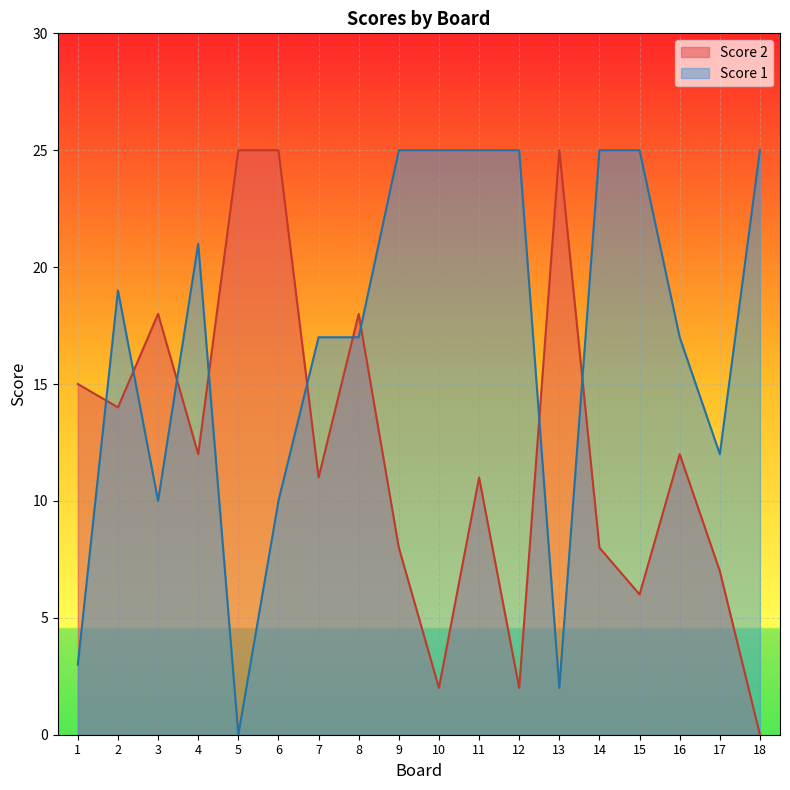

Which series has the largest total across all categories?

Score 1